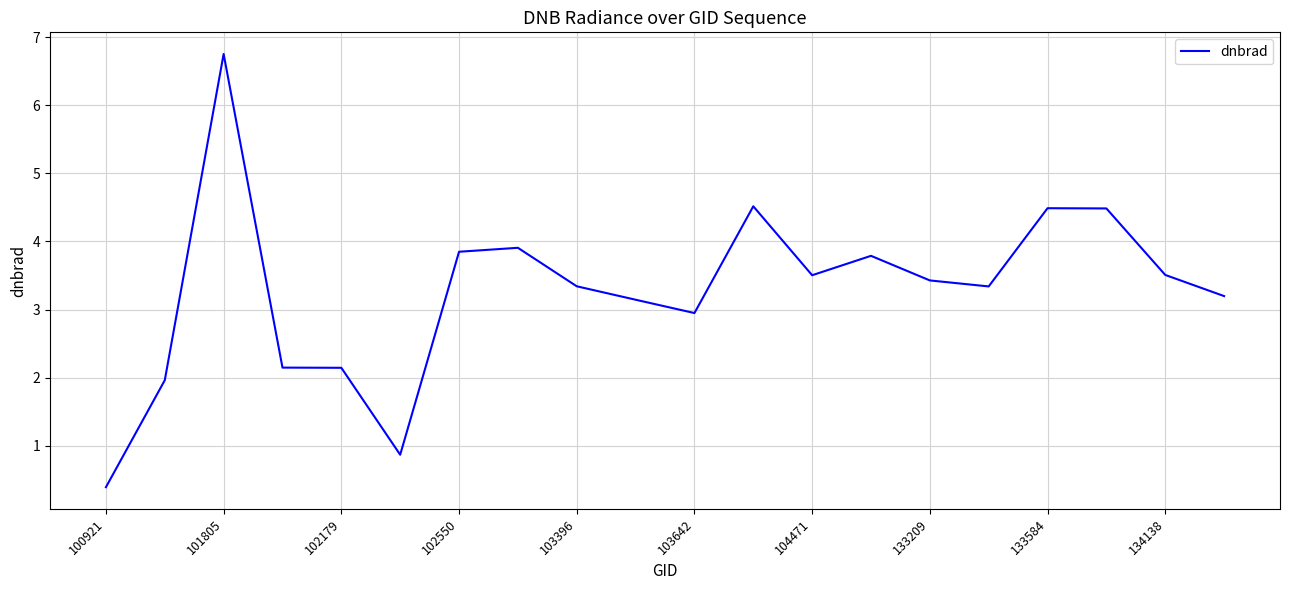

Is this an area chart (filled region under the line)?

No